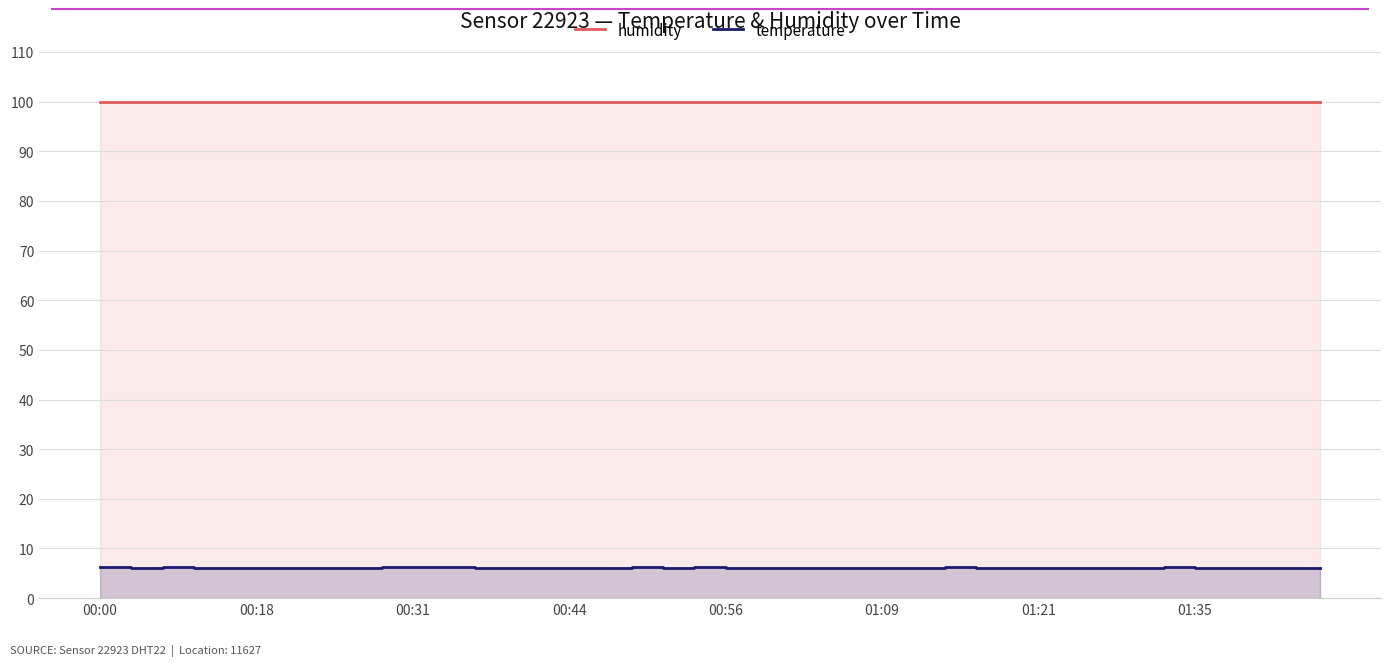

What is the spread (max minus min) of values at 32?

93.8